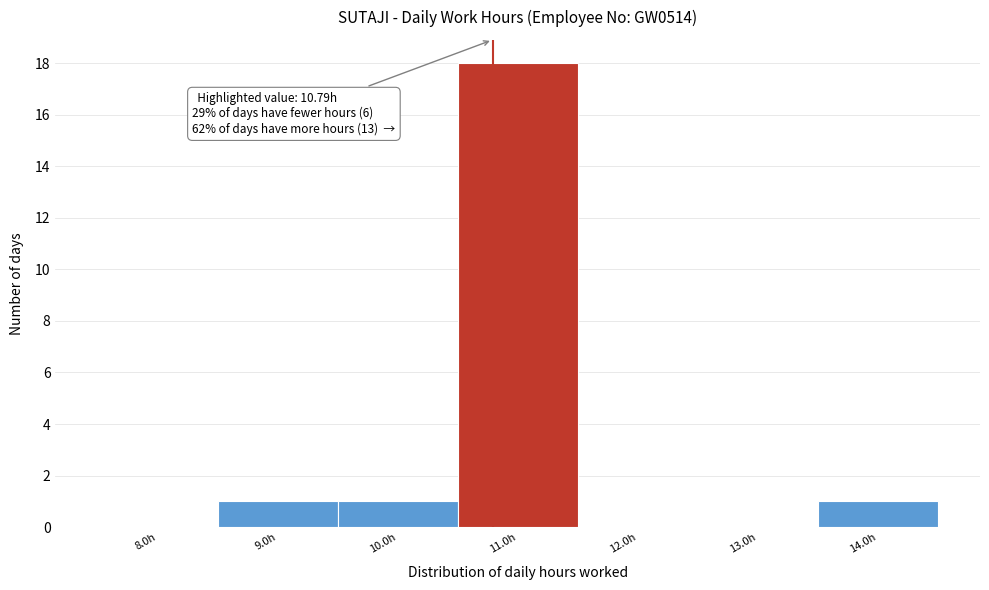

Which range on the x-axis has the tallest bar?

10.5 to 11.5